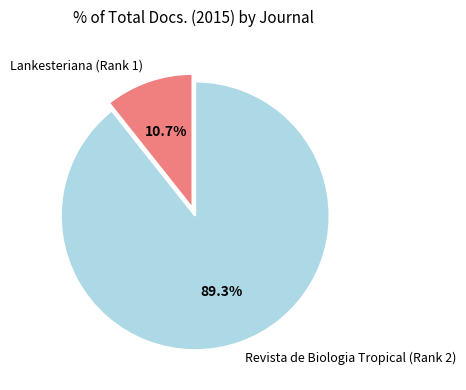

Approximately how many times larger is the value at Lankesteriana (Rank 1) compared to Revista de Biologia Tropical (Rank 2)?

0.1